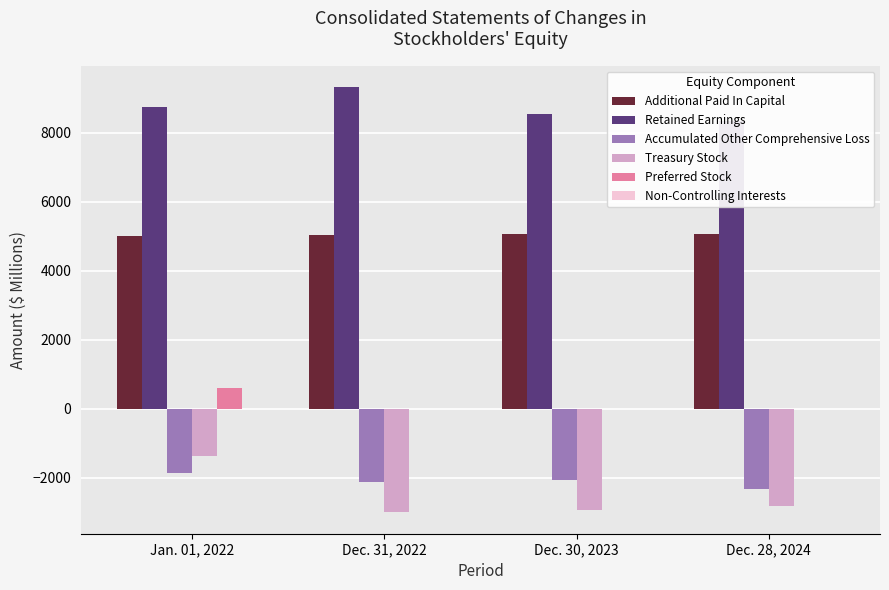

Rank the categories by Accumulated Other Comprehensive Loss value from highest to lowest.

Jan. 01, 2022, Dec. 30, 2023, Dec. 31, 2022, Dec. 28, 2024